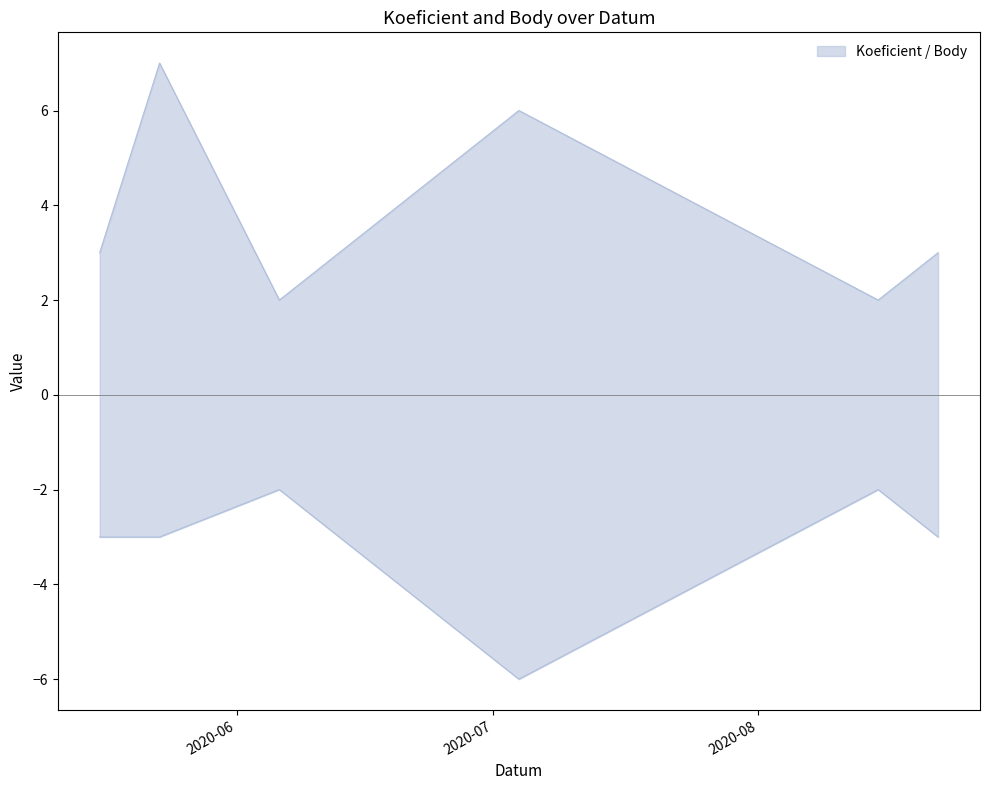

Where does the Body series first go above -3?

2020-06-06